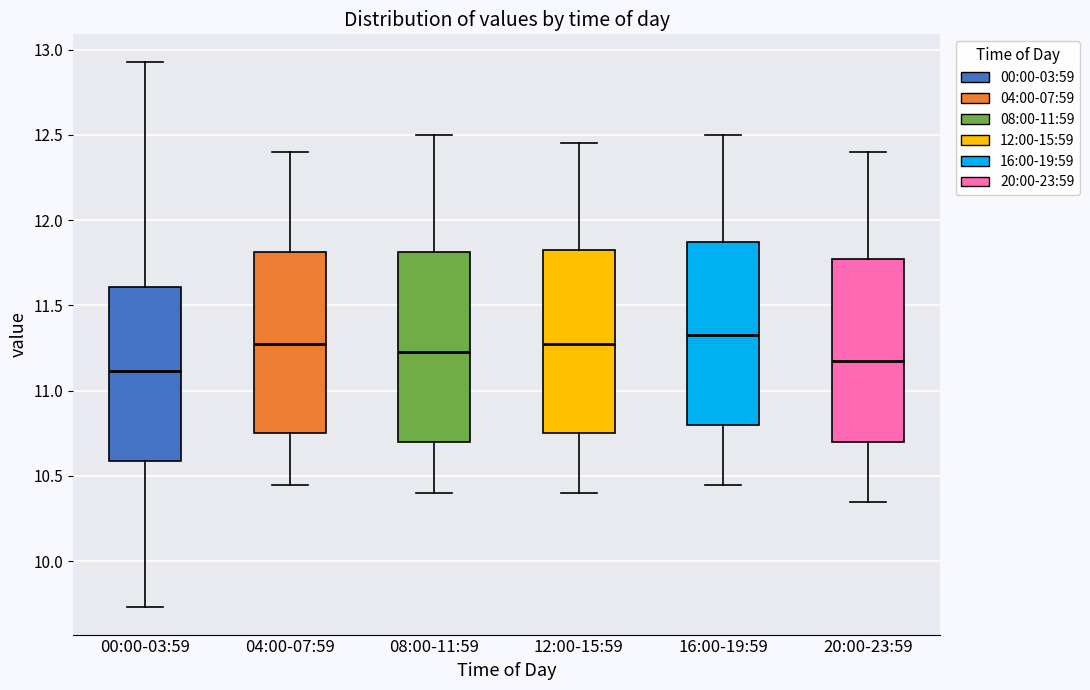

Where does the median line of the box for 00:00-03:59 sit on the y-axis? The values are not printed on the chart, so give them approximately, as read against the axis.

11.10